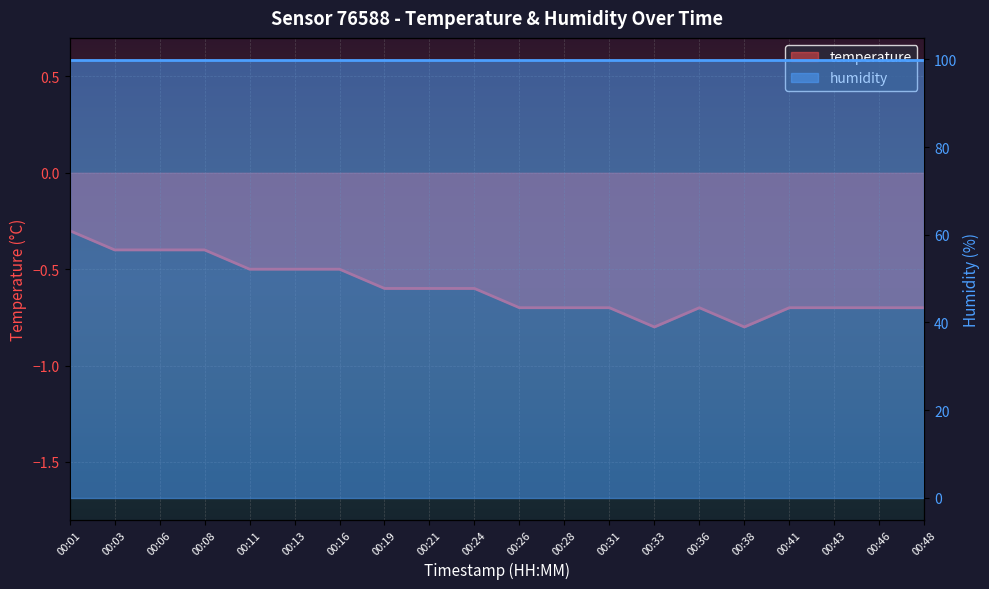

Where is the data nearest to the value 0?

00:01